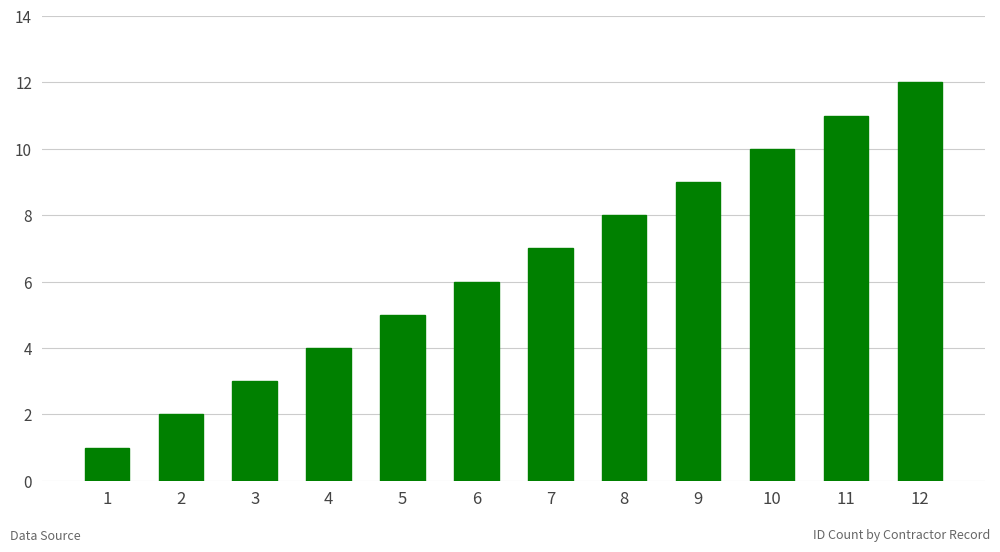

How many data points does each series have?

12